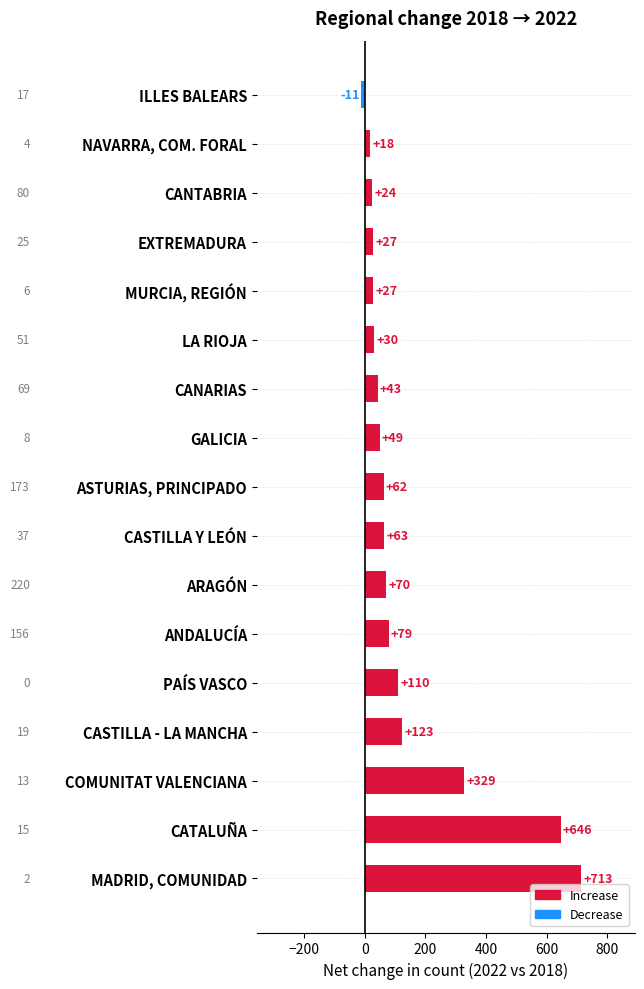

How many values are above zero?

16